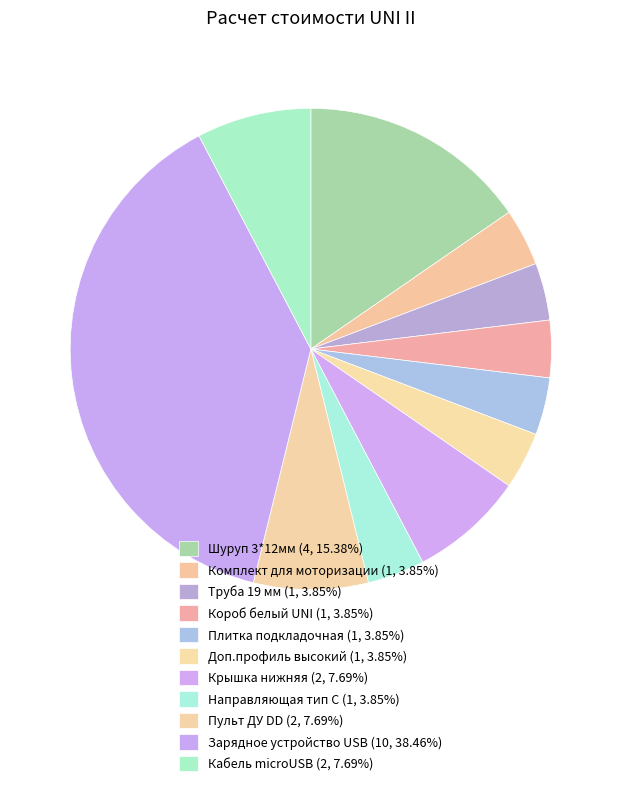

What is the total percentage of Направляющая тип С and Пульт ДУ DD?

11.5%